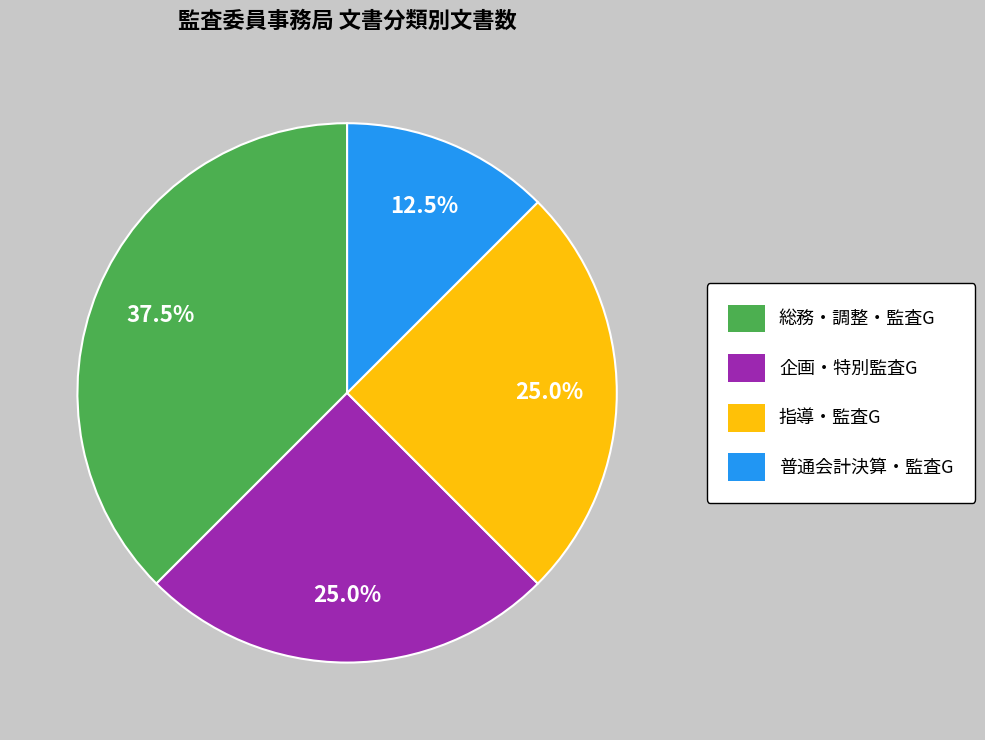

Does any single category account for the majority?

No